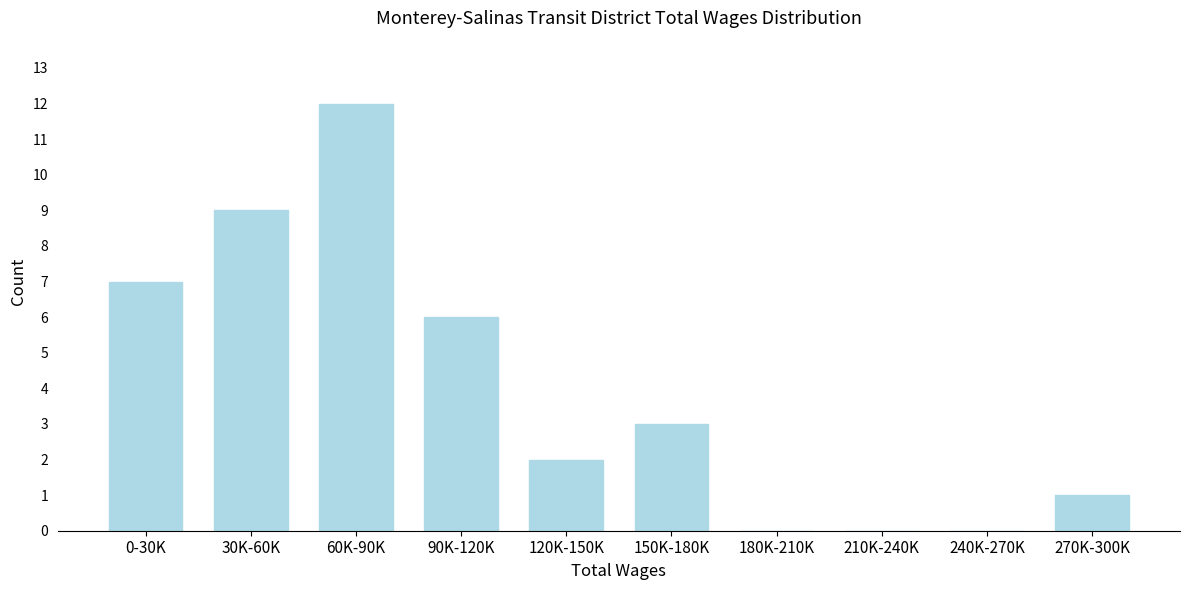

Reading right to left, list all the values displayed in this chart.

270K-300K=1	240K-270K=0	210K-240K=0	180K-210K=0	150K-180K=3	120K-150K=2	90K-120K=6	60K-90K=12	30K-60K=9	0-30K=7